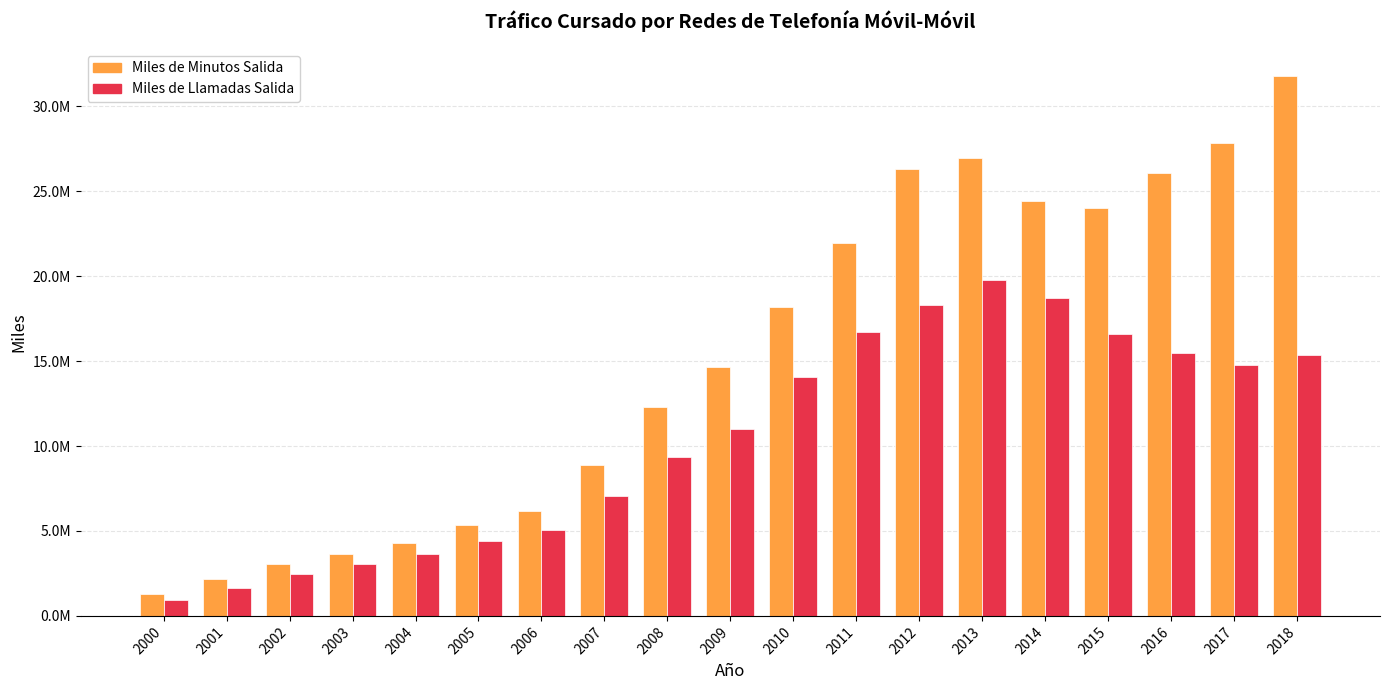

At how many categories does at least one series exceed 17012346?

9